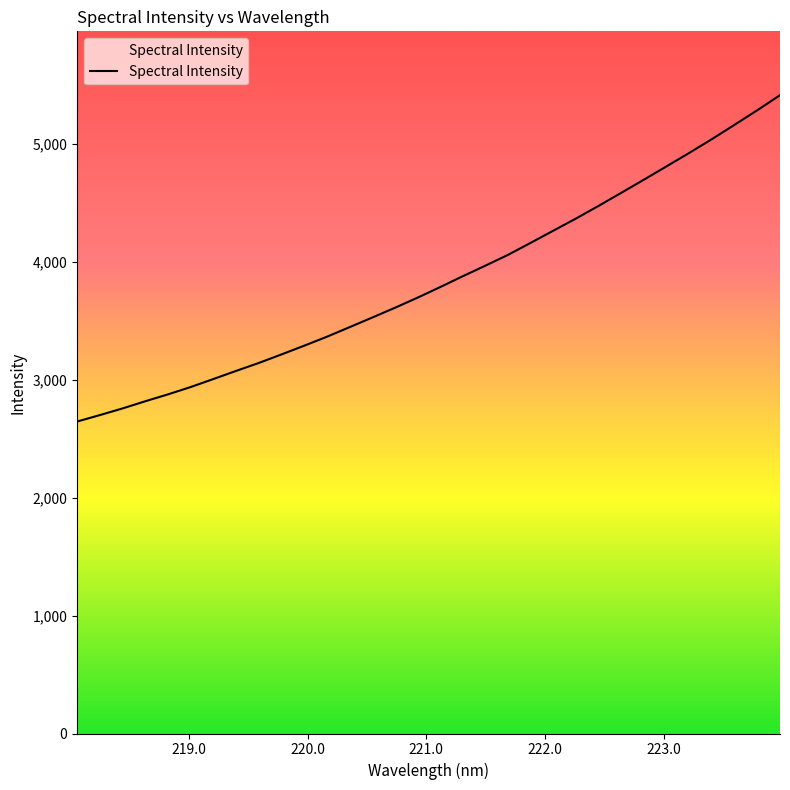

What is the greatest value displayed?

5415.0